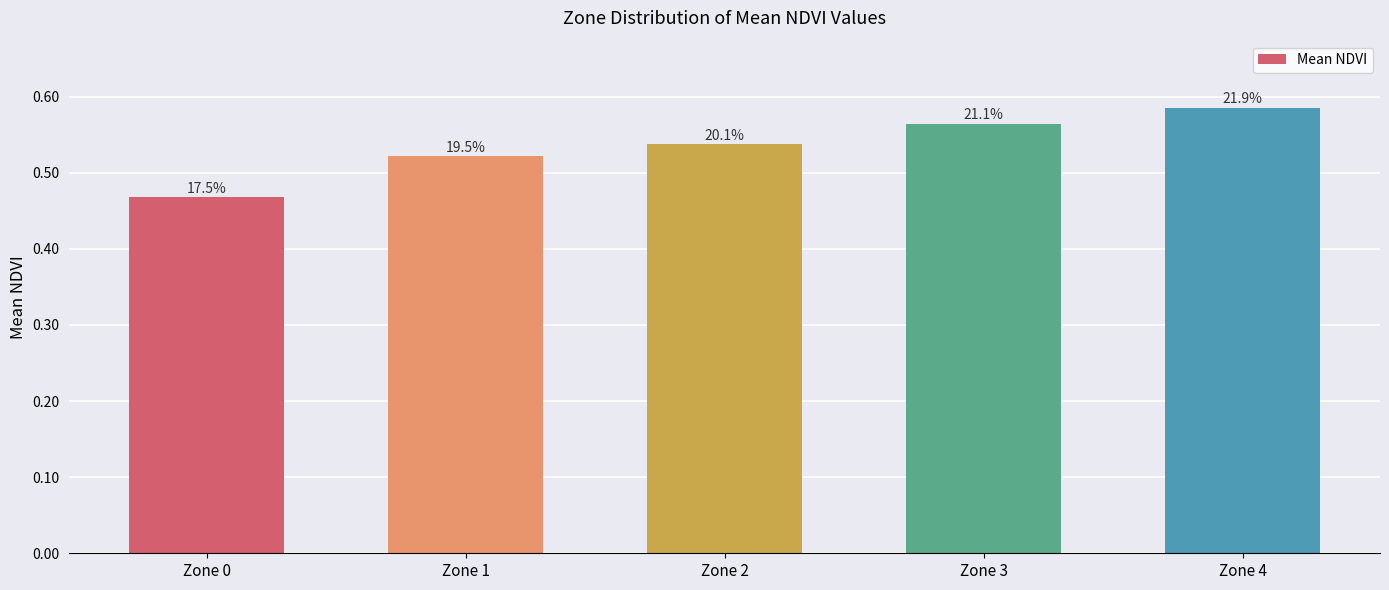

Rank the categories by value from lowest to highest.

Zone 0, Zone 1, Zone 2, Zone 3, Zone 4